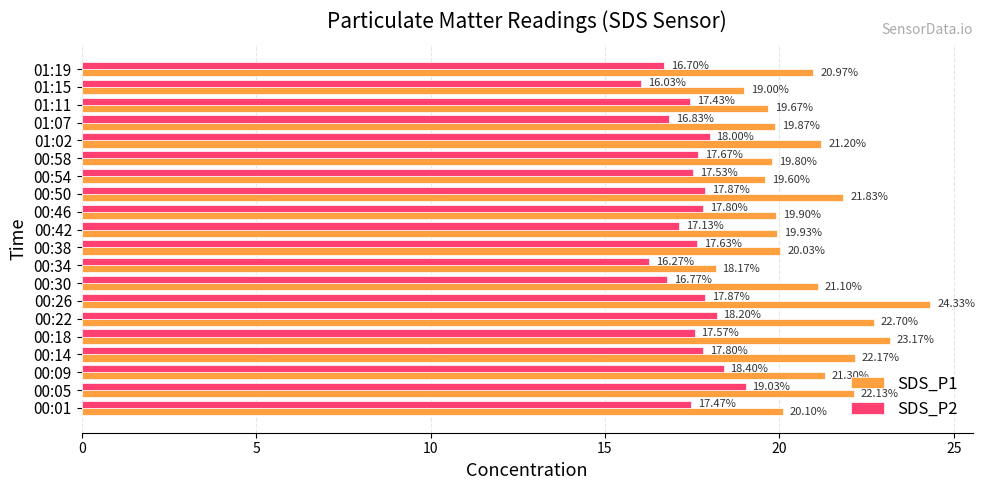

What is the sum of all SDS_P1 values?

417.0